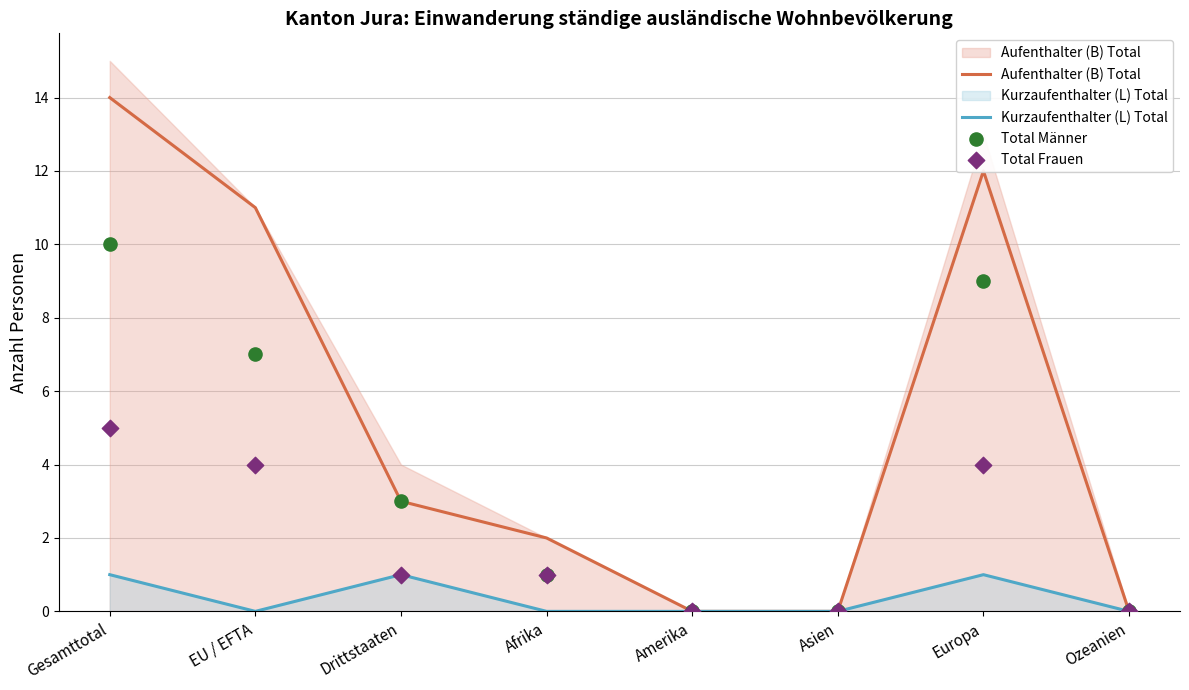

Which series has the largest total across all categories?

Aufenthalter (B) Total